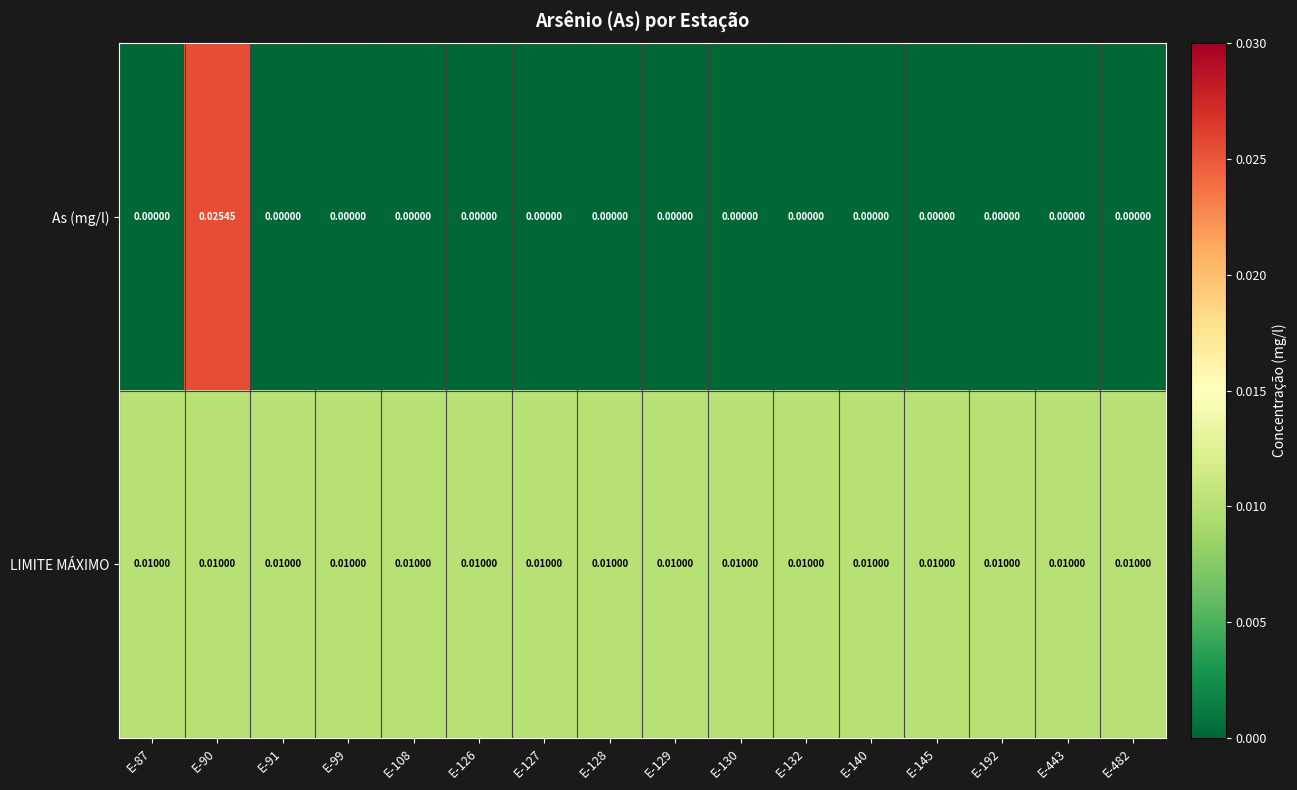

List the series in order of their peak value, highest first.

As (mg/l), LIMITE MÁXIMO